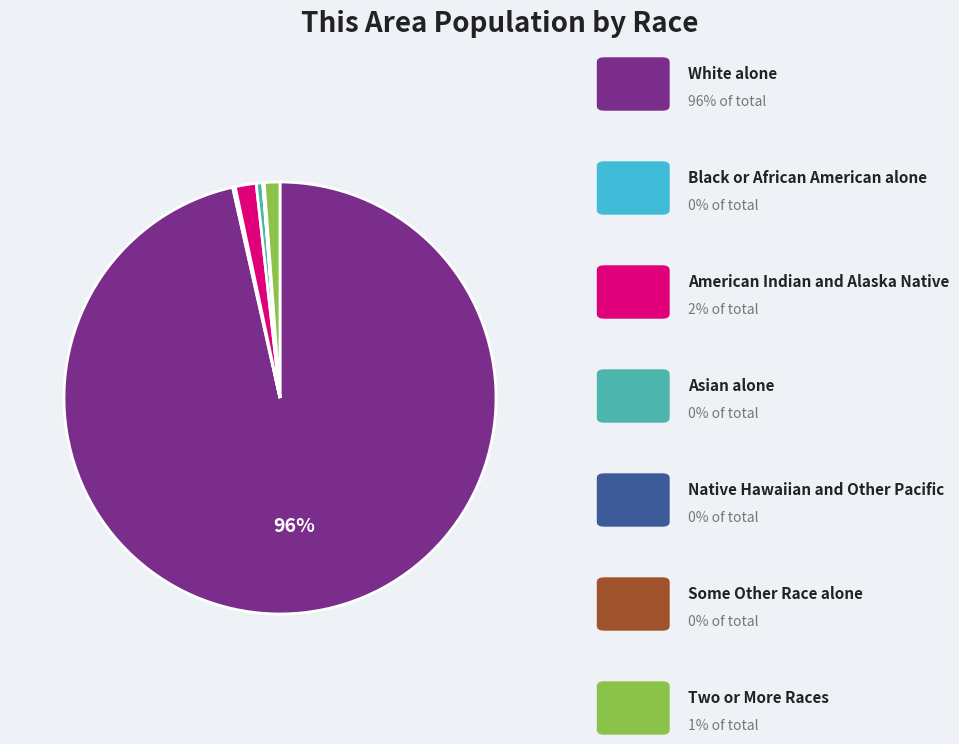

To the nearest percent, what is the average slice percentage?

14%